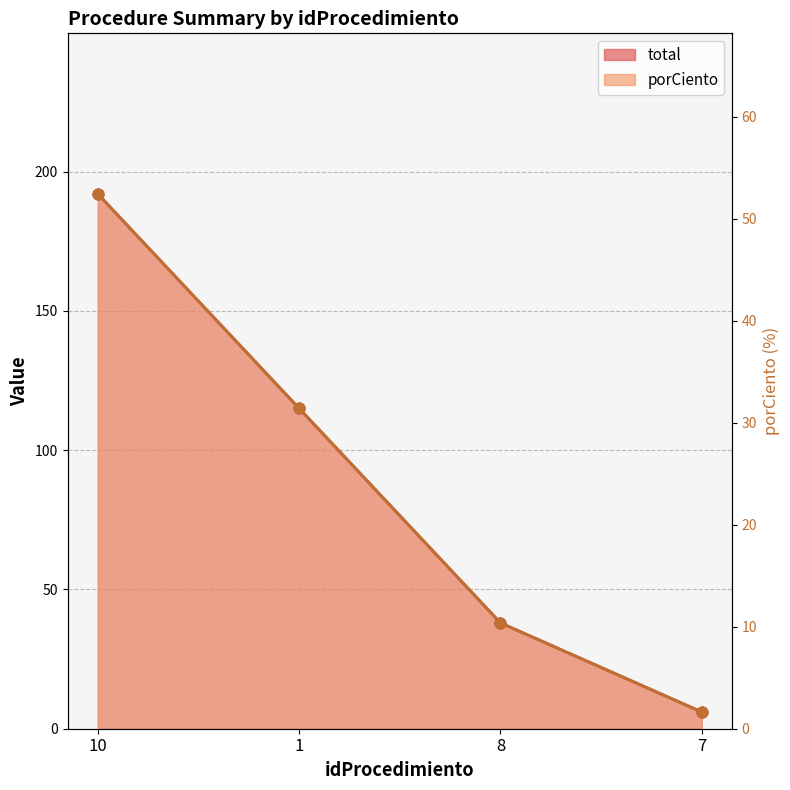

What are all the series names shown in the legend?

total, porCiento